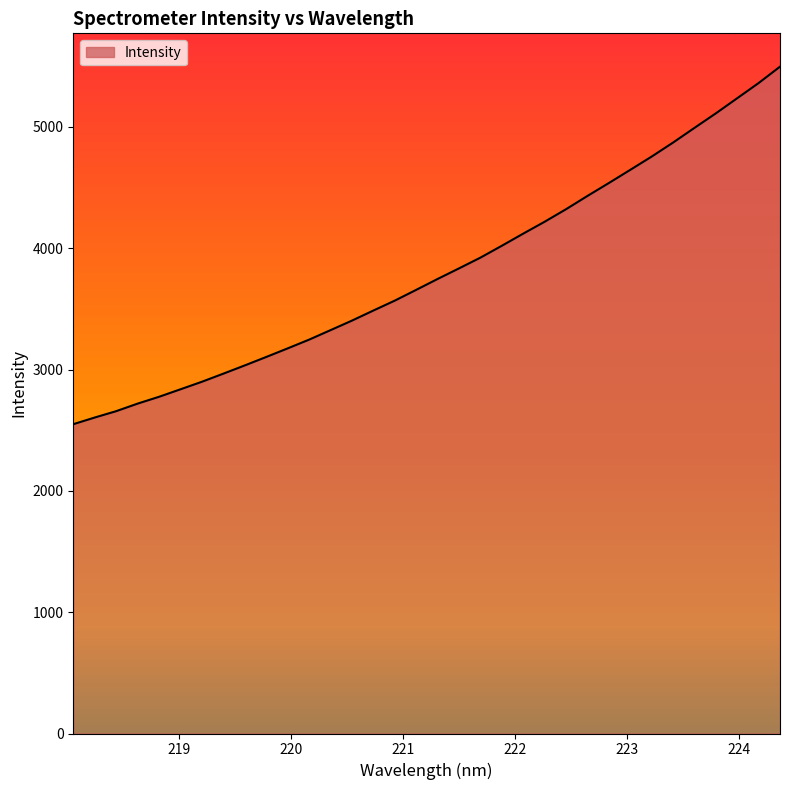

What is the maximum value shown in the chart?

5496.1